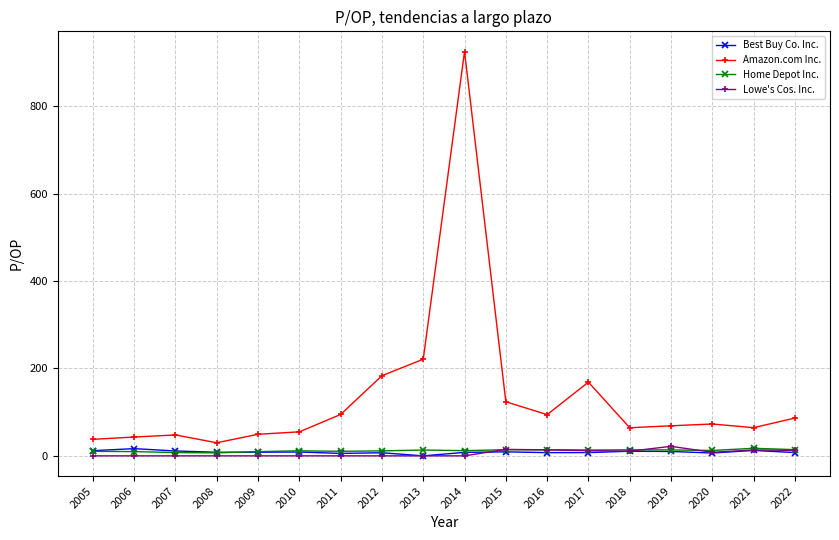

Which series changed the most between 2012 and 2019?

Amazon.com Inc.